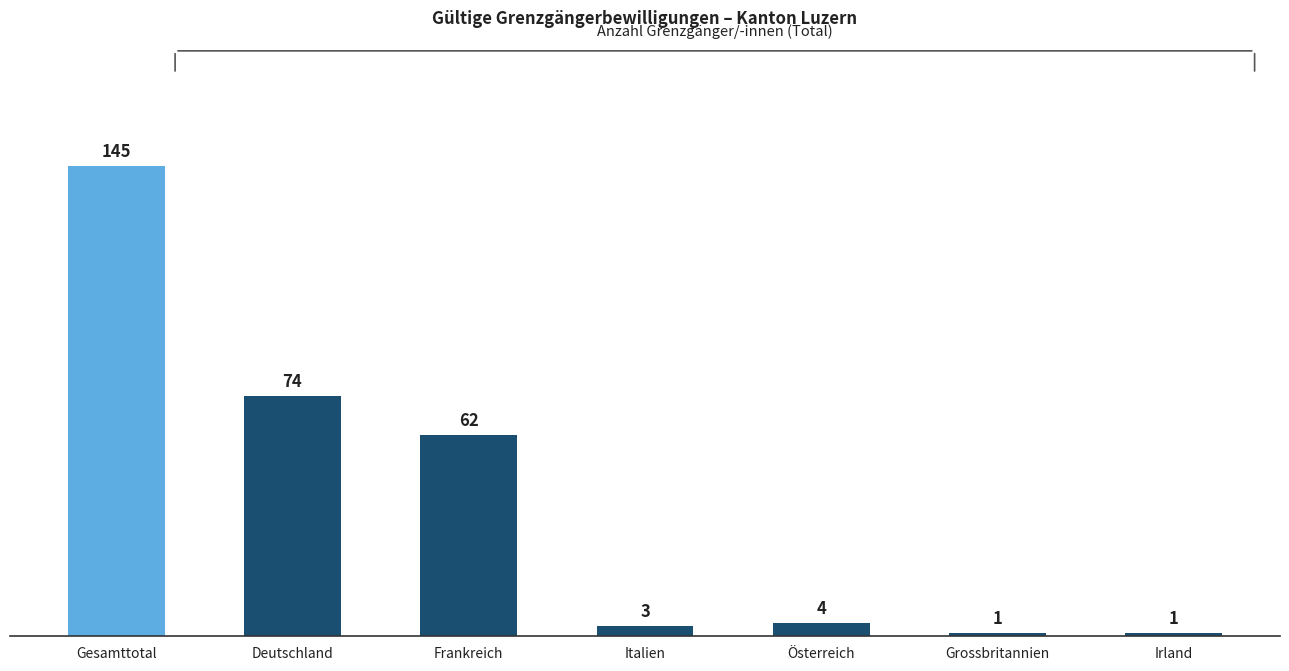

What is the label of the 4th bar from the right?

Italien